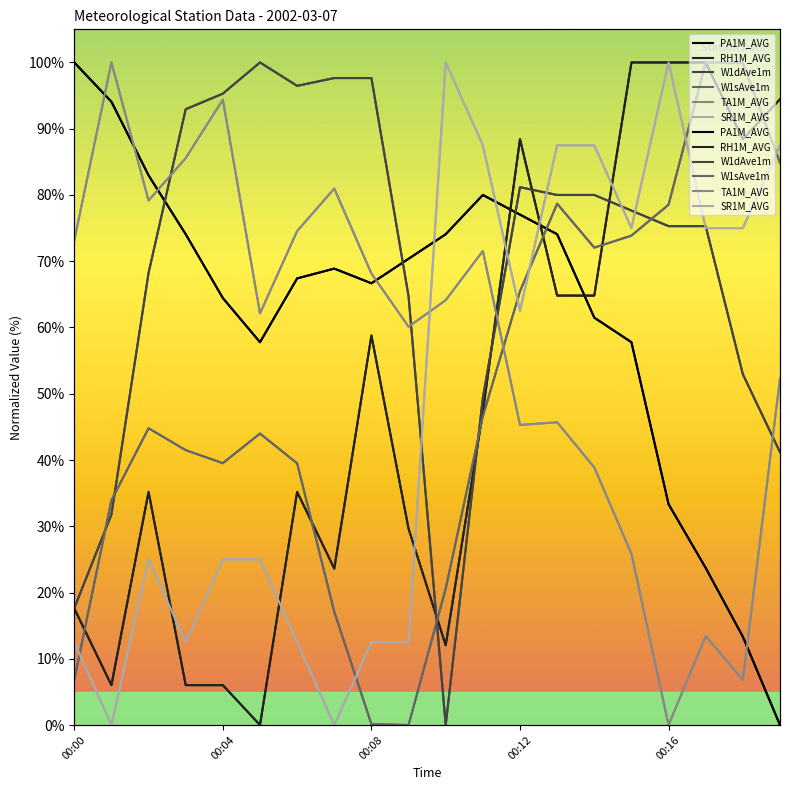

What is the difference between the W1dAve1m values at 11 and 7?

48.2